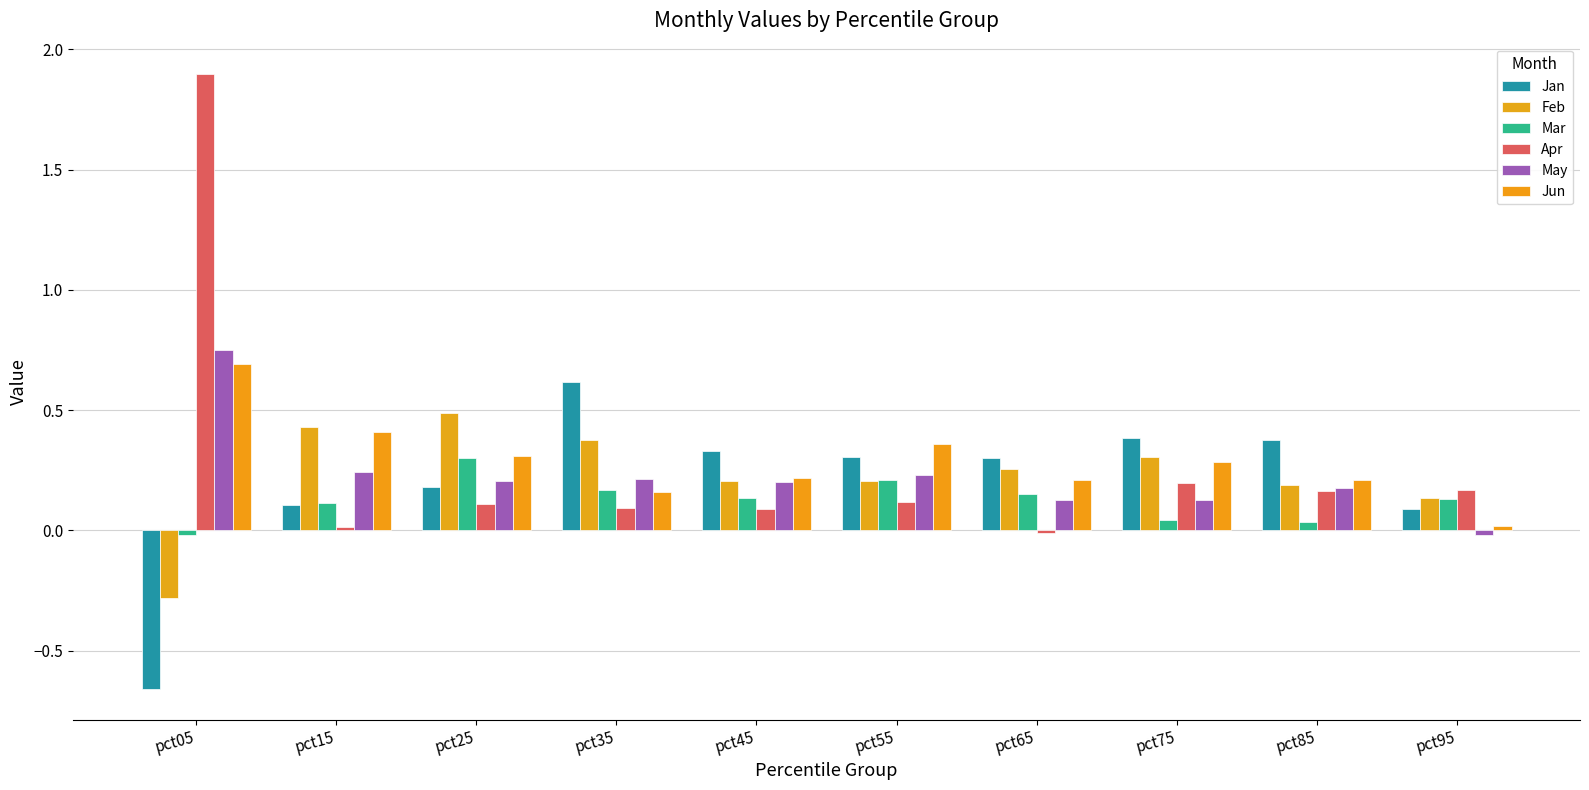

How many values in Mar are below zero?

1